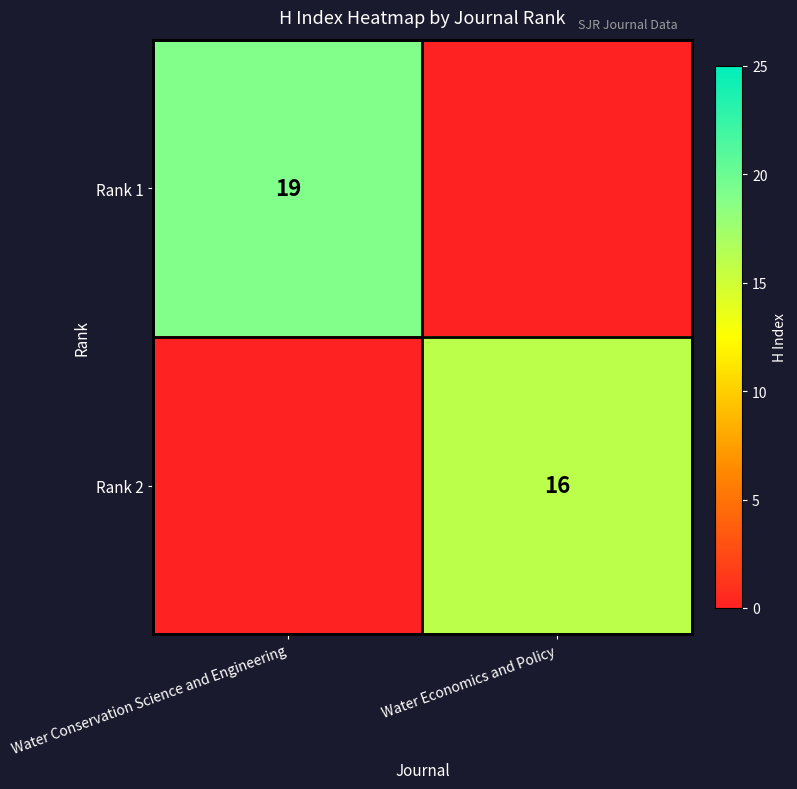

Is the value of Rank 1 at Water Conservation Science and Engineering greater than the value of Rank 2 at Water Economics and Policy?

Yes